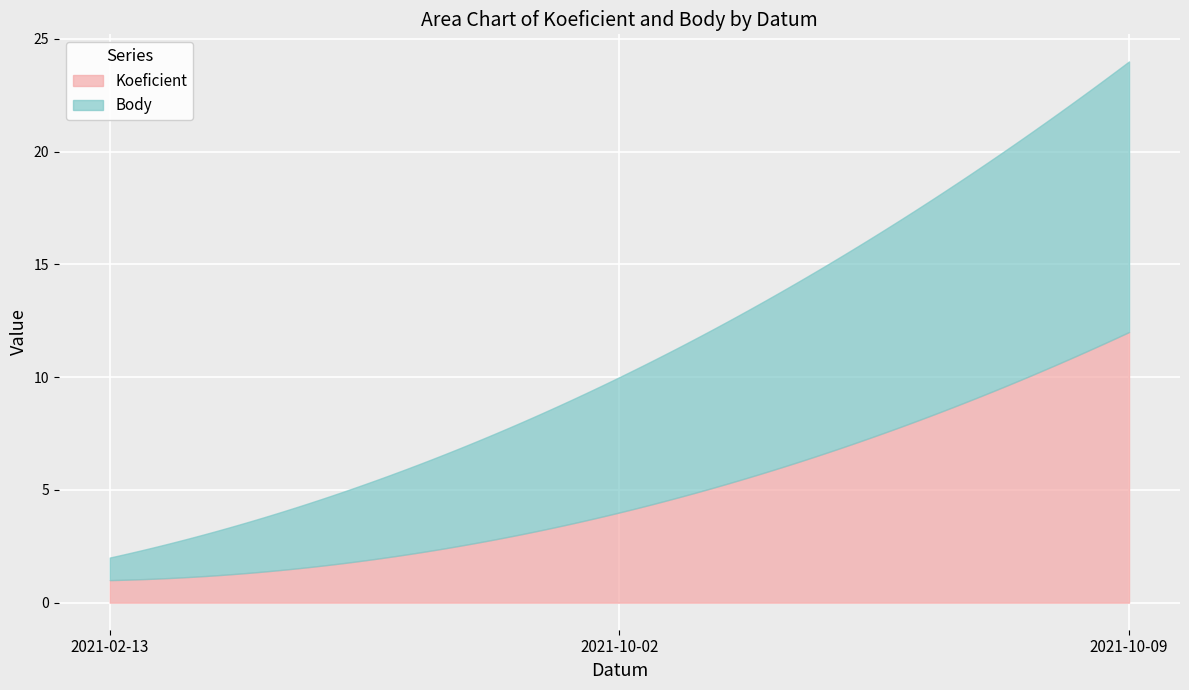

What is the difference between the maximum and minimum values in the Body series?

11